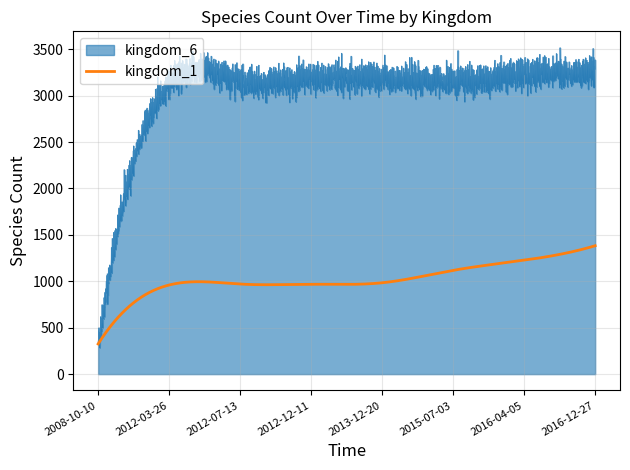

Which series has the largest range (max minus min)?

kingdom_6